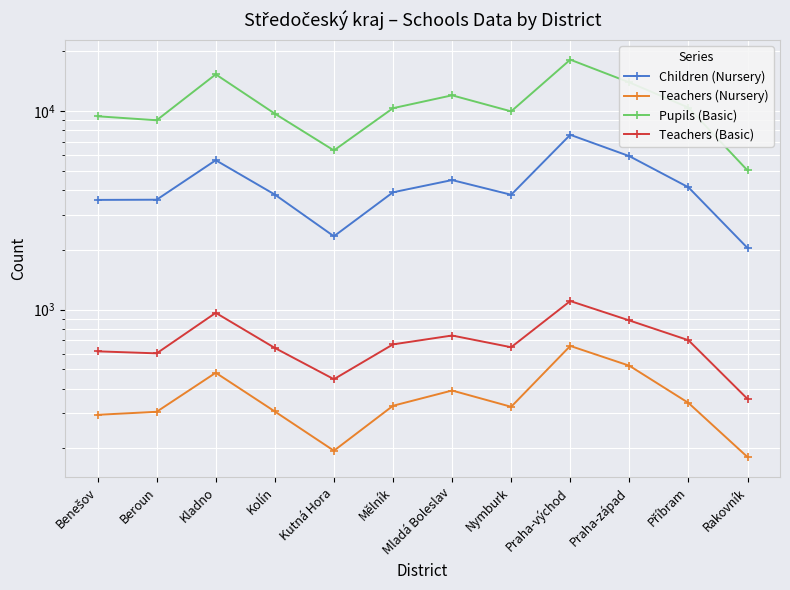

Rank the series at Mladá Boleslav from lowest to highest value.

Teachers (Nursery), Teachers (Basic), Children (Nursery), Pupils (Basic)